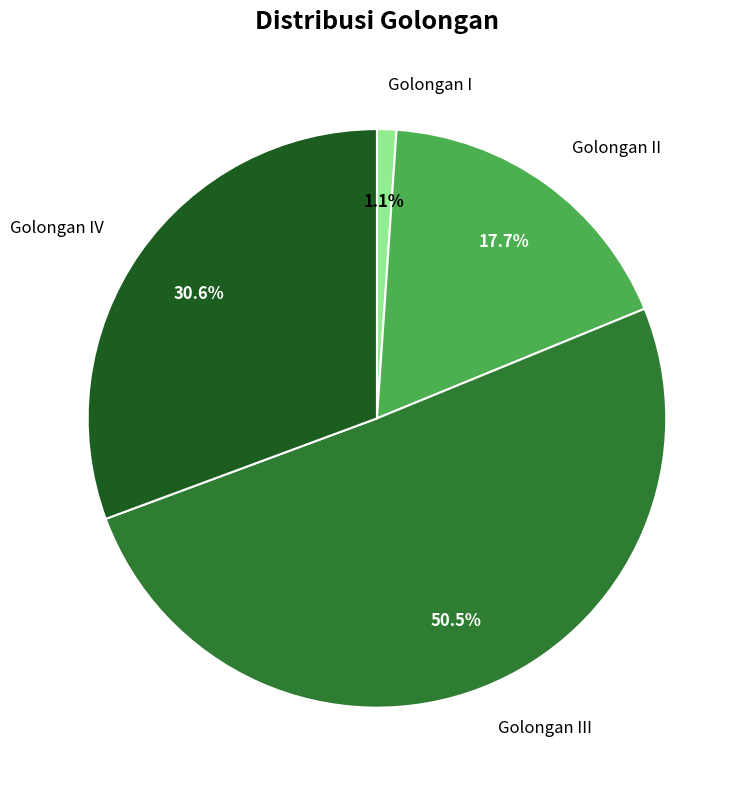

How many slices are in this pie chart?

4